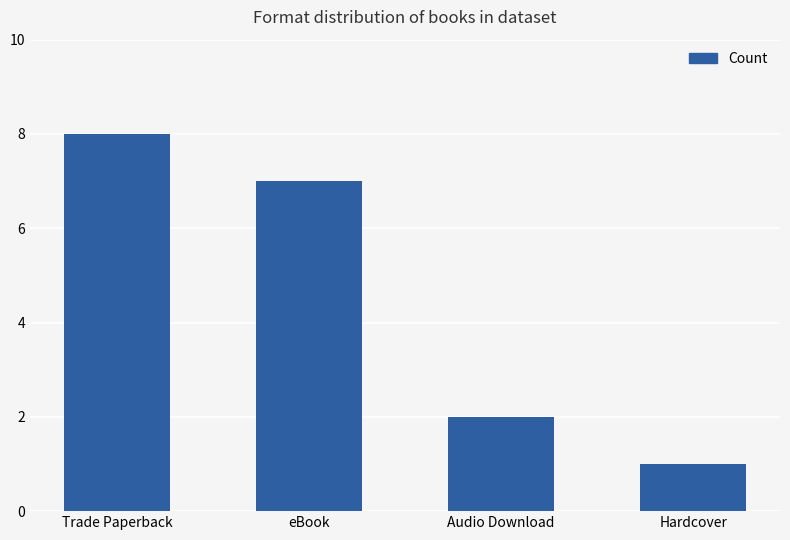

Which category has the highest value across all series?

Trade Paperback